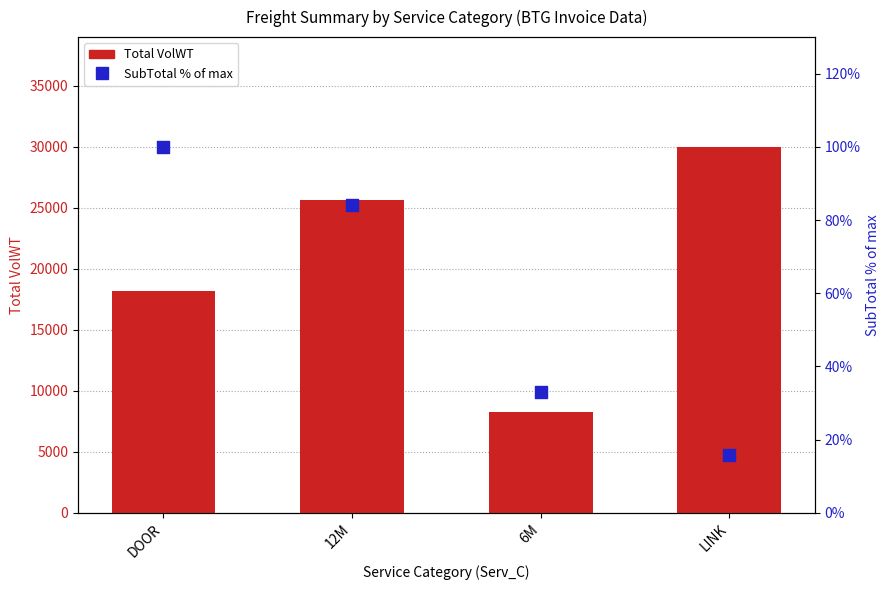

What is the total value across all series at 6M?

8283.0